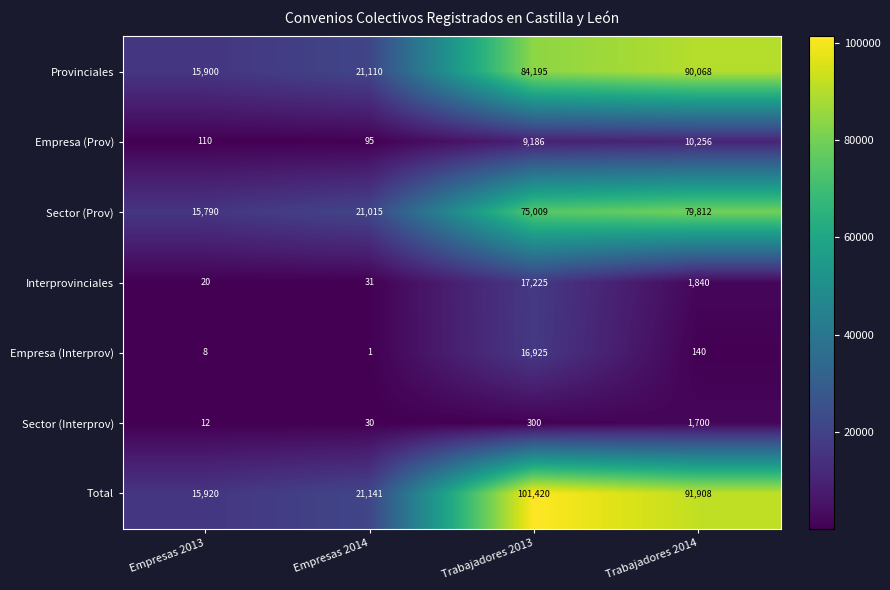

Reading right to left, transcribe all the data shown in this chart.

Provinciales: Trabajadores 2014=90068	Trabajadores 2013=84195	Empresas 2014=21110	Empresas 2013=15900
Empresa (Prov): Trabajadores 2014=10256	Trabajadores 2013=9186	Empresas 2014=95	Empresas 2013=110
Sector (Prov): Trabajadores 2014=79812	Trabajadores 2013=75009	Empresas 2014=21015	Empresas 2013=15790
Interprovinciales: Trabajadores 2014=1840	Trabajadores 2013=17225	Empresas 2014=31	Empresas 2013=20
Empresa (Interprov): Trabajadores 2014=140	Trabajadores 2013=16925	Empresas 2014=1	Empresas 2013=8
Sector (Interprov): Trabajadores 2014=1700	Trabajadores 2013=300	Empresas 2014=30	Empresas 2013=12
Total: Trabajadores 2014=91908	Trabajadores 2013=101420	Empresas 2014=21141	Empresas 2013=15920